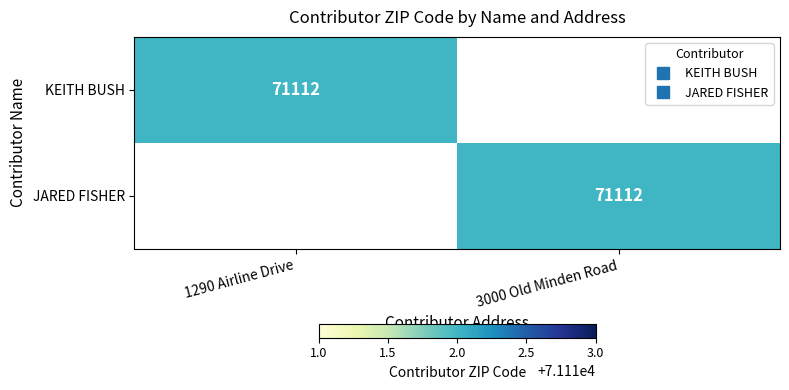

True or false: JARED FISHER has a value of 0 at 1290 Airline Drive.

True